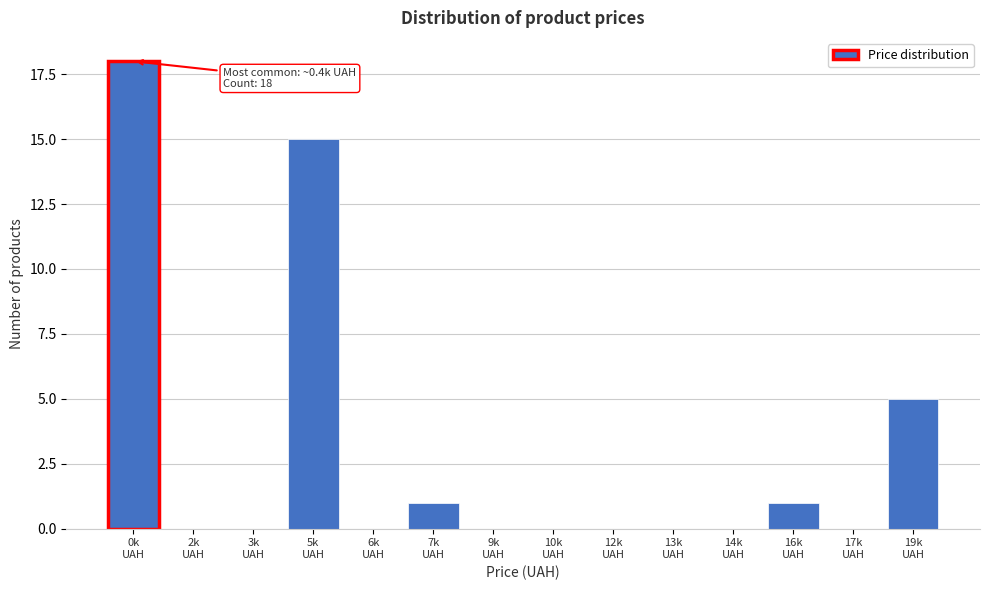

What is the sum of all values?

40